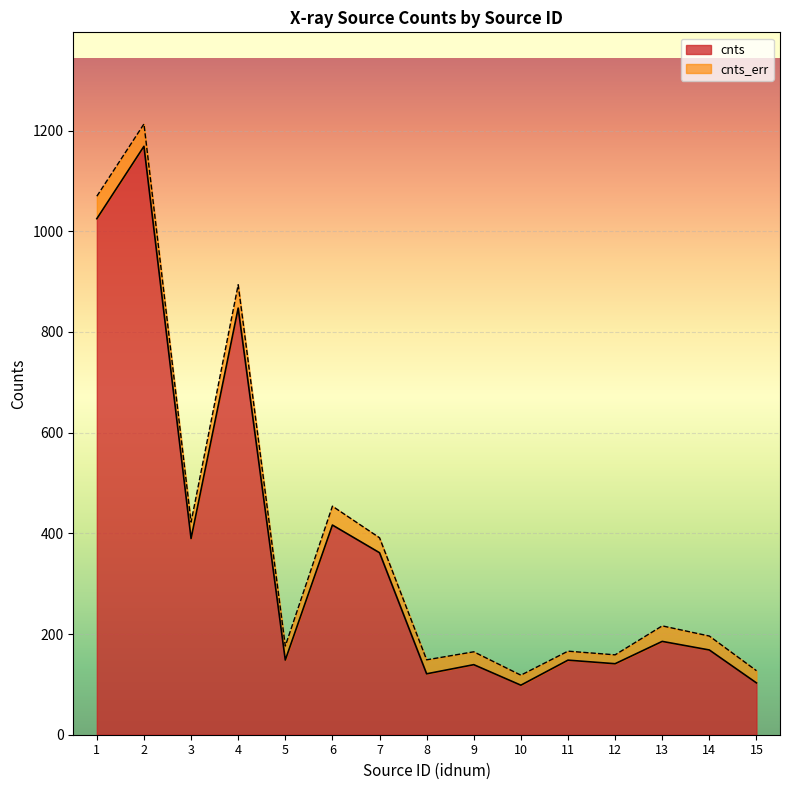

True or false: there are more than 2 points higher than both neighbors.

True